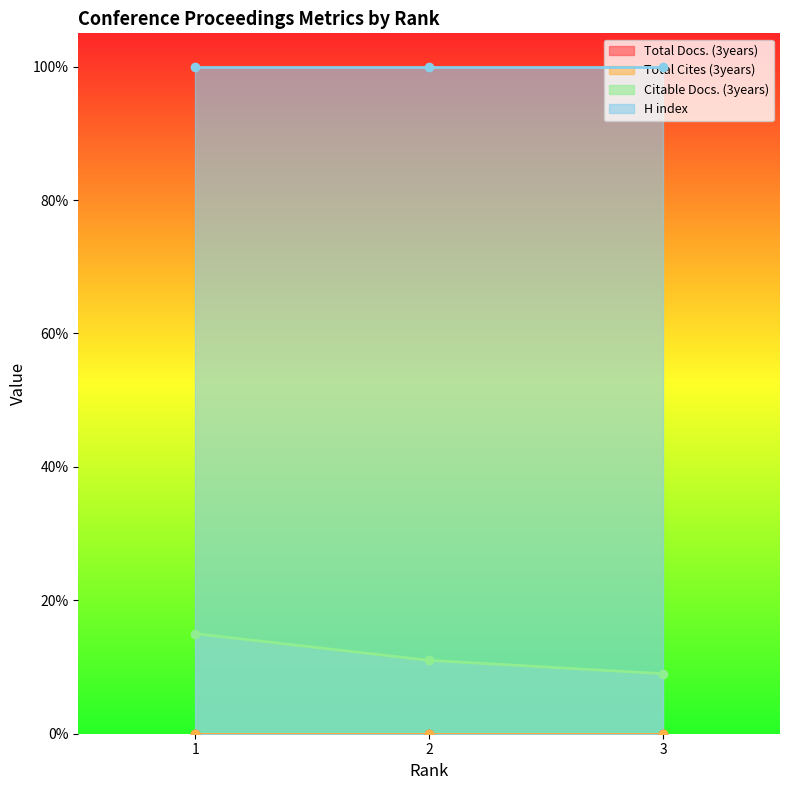

List the series in order of their peak value, lowest first.

Total Docs. (3years), Total Cites (3years), Citable Docs. (3years), H index